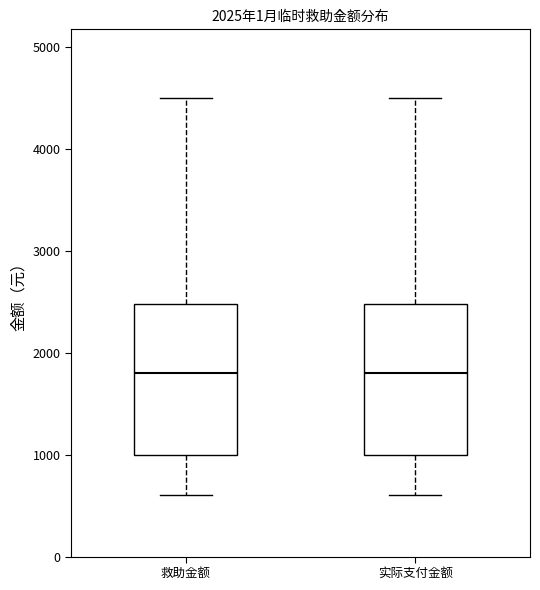

Reading left to right, read every box against the y-axis: the position of its median line, the range the box covers, and the ends of its whiskers. The values are not printed on the chart, so give them approximately, as read against the axis.

救助金额: median 1800, box 1000 to 2500, whiskers 600 to 4500
实际支付金额: median 1800, box 1000 to 2500, whiskers 600 to 4500